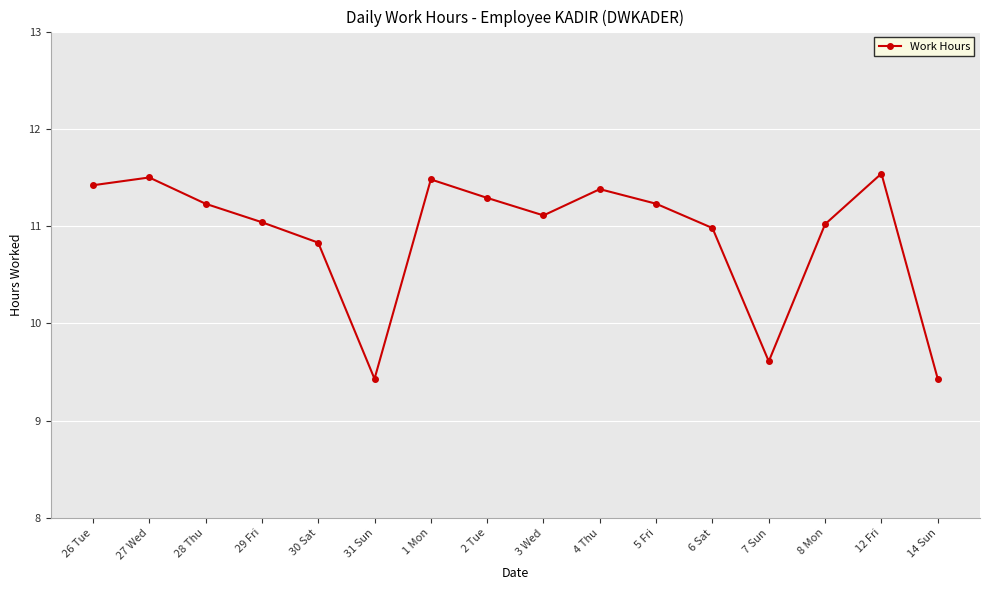

What is the change in value from 28 Thu to 3 Wed?

-0.1